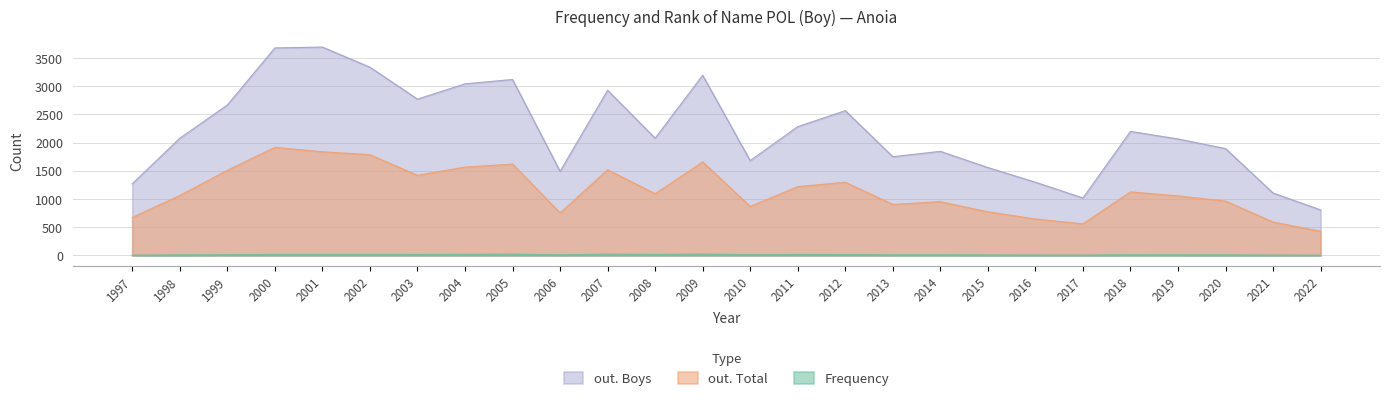

Reading left to right, what are all the values shown in this chart?

Frequency: 1997=5	1998=9	1999=13	2000=18	2001=18	2002=19	2003=17	2004=20	2005=22	2006=11	2007=23	2008=18	2009=24	2010=13	2011=17	2012=16	2013=11	2014=11	2015=8	2016=7	2017=6	2018=11	2019=10	2020=9	2021=6	2022=4
out. Total: 1997=674	1998=1064	1999=1510	2000=1917	2001=1839	2002=1787	2003=1421	2004=1567	2005=1621	2006=754	2007=1520	2008=1094	2009=1659	2010=869	2011=1220	2012=1298	2013=905	2014=954	2015=774	2016=646	2017=560	2018=1128	2019=1056	2020=964	2021=592	2022=429
out. Boys: 1997=1272	1998=2079	1999=2669	2000=3681	2001=3696	2002=3339	2003=2773	2004=3044	2005=3121	2006=1493	2007=2930	2008=2079	2009=3196	2010=1682	2011=2285	2012=2568	2013=1752	2014=1846	2015=1559	2016=1299	2017=1019	2018=2200	2019=2066	2020=1895	2021=1107	2022=808